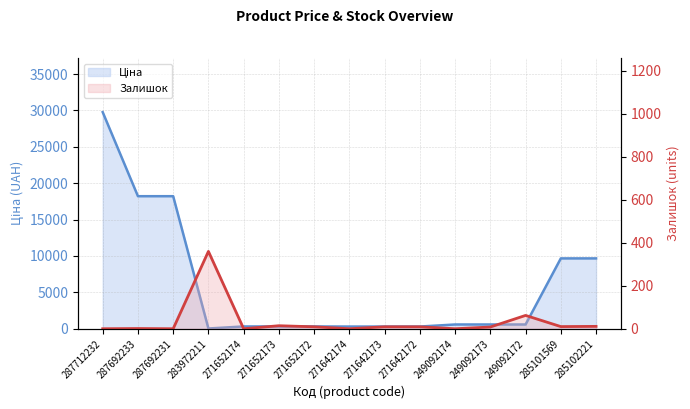

Rank the categories by Залишок value from highest to lowest.

283972211, 249092172, 271652173, 285102221, 285101569, 271652172, 271642173, 271642172, 249092173, 287692233, 287712232, 287692231, 271652174, 271642174, 249092174